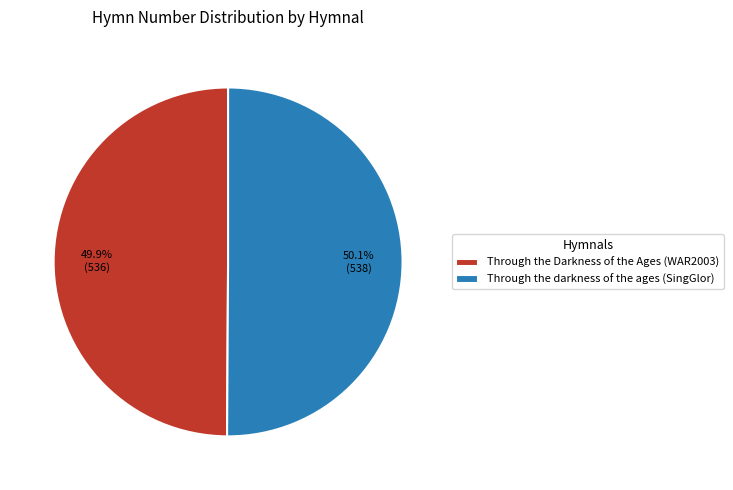

Approximately how many times larger is the value at Through the Darkness of the Ages (WAR2003) compared to Through the darkness of the ages (SingGlor)?

1.0